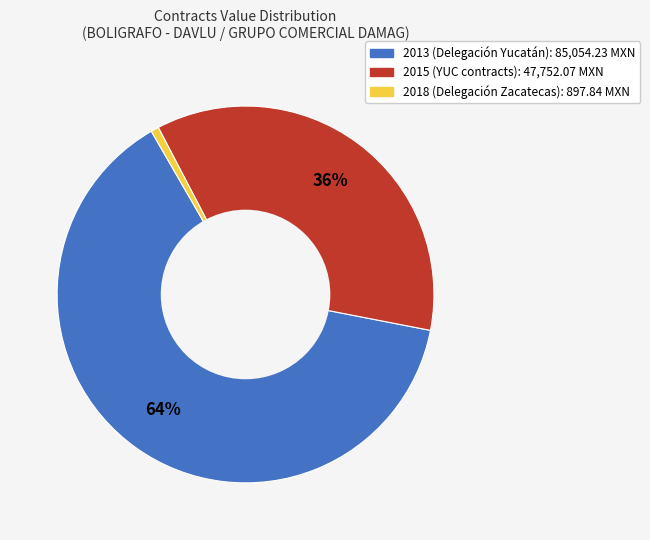

To the nearest percent, what is the average slice percentage?

33%